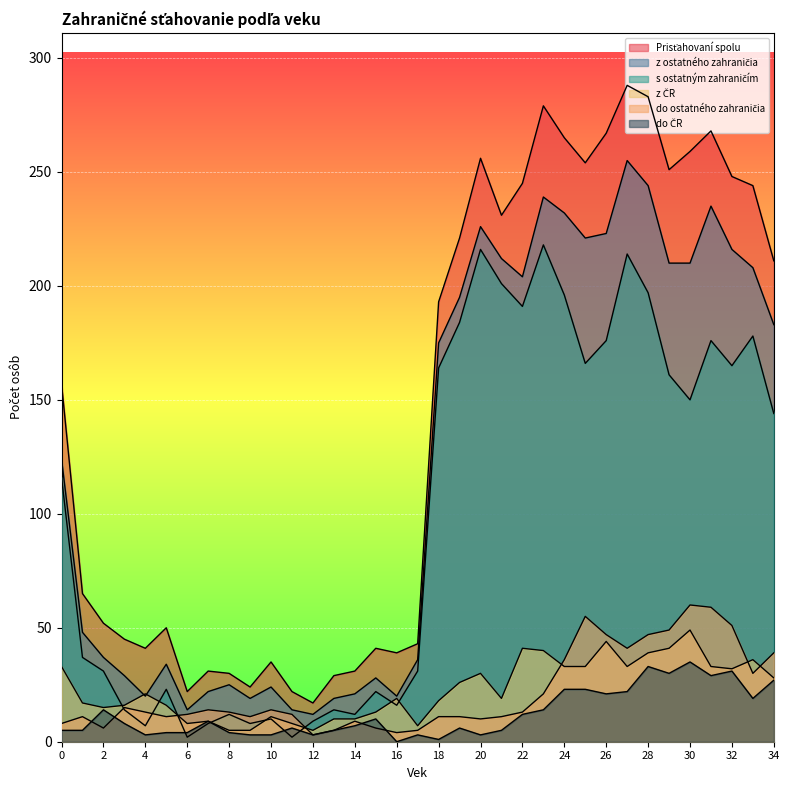

Which series has the widest spread of values?

Prisťahovaní spolu